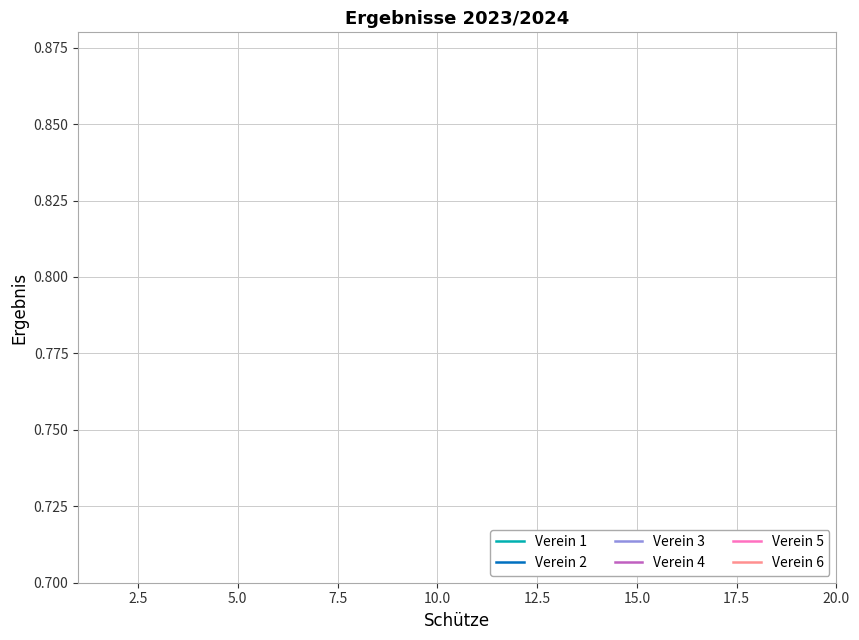

True or false: Verein 6 and Verein 5 cross at least once.

False